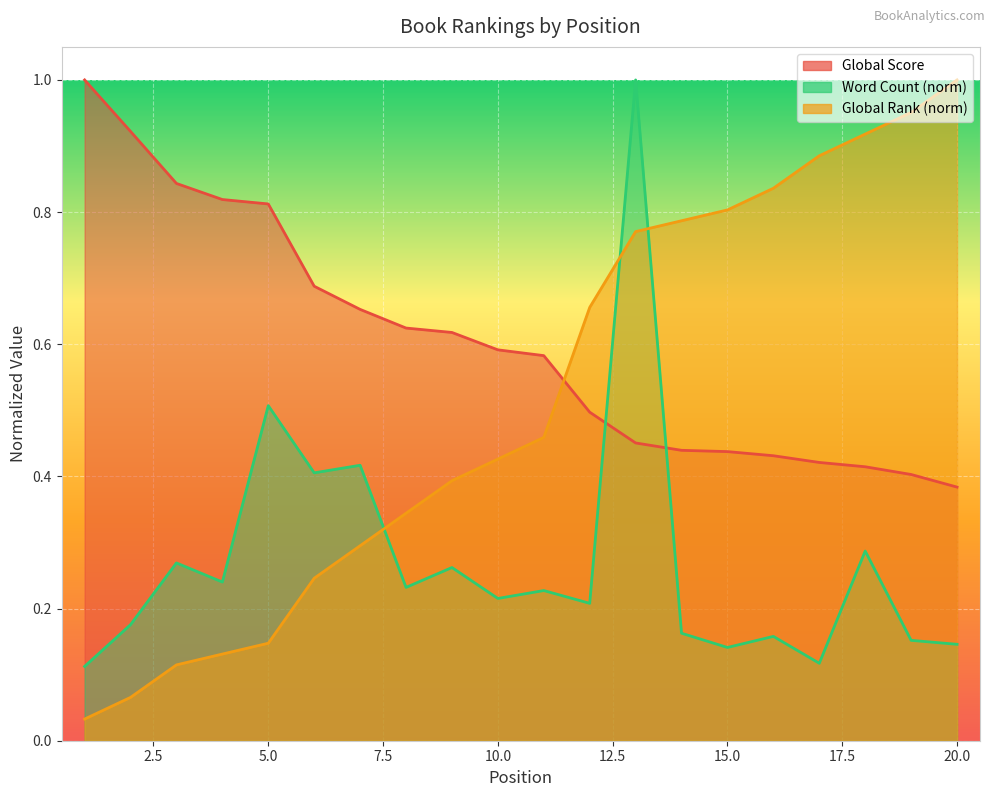

What is the value of the Global Score point at the 17th from the left?

0.4